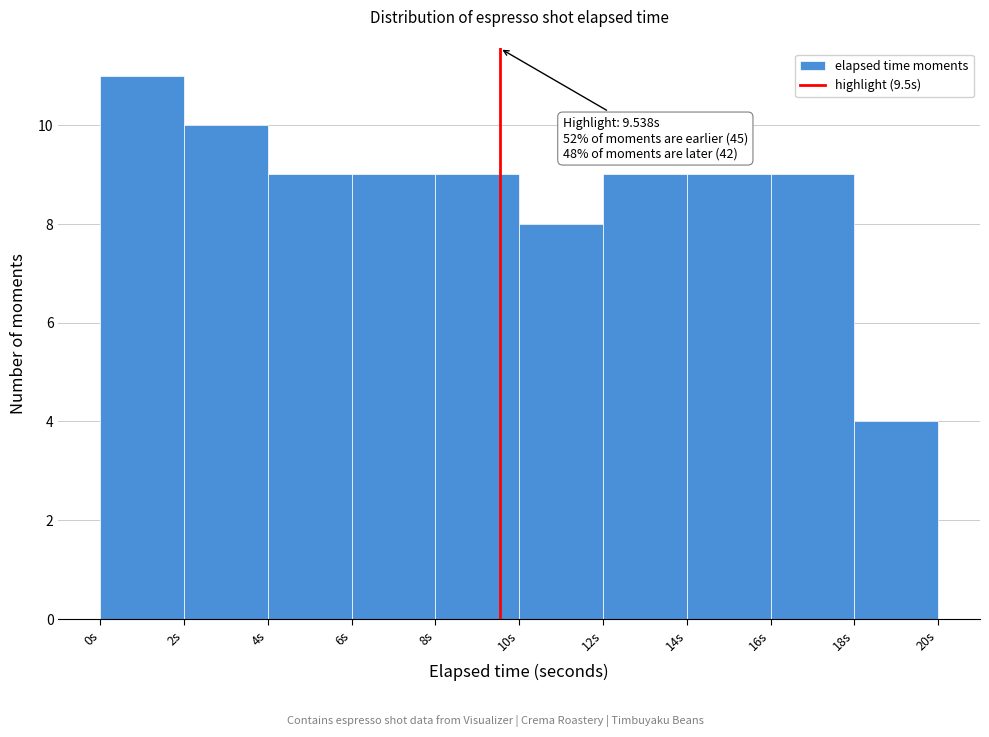

Which range on the x-axis has the tallest bar?

0 to 2